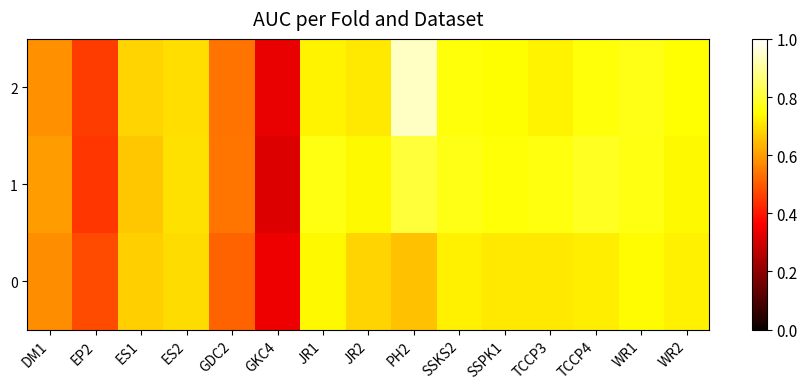

What is the maximum value shown in the chart?

0.9